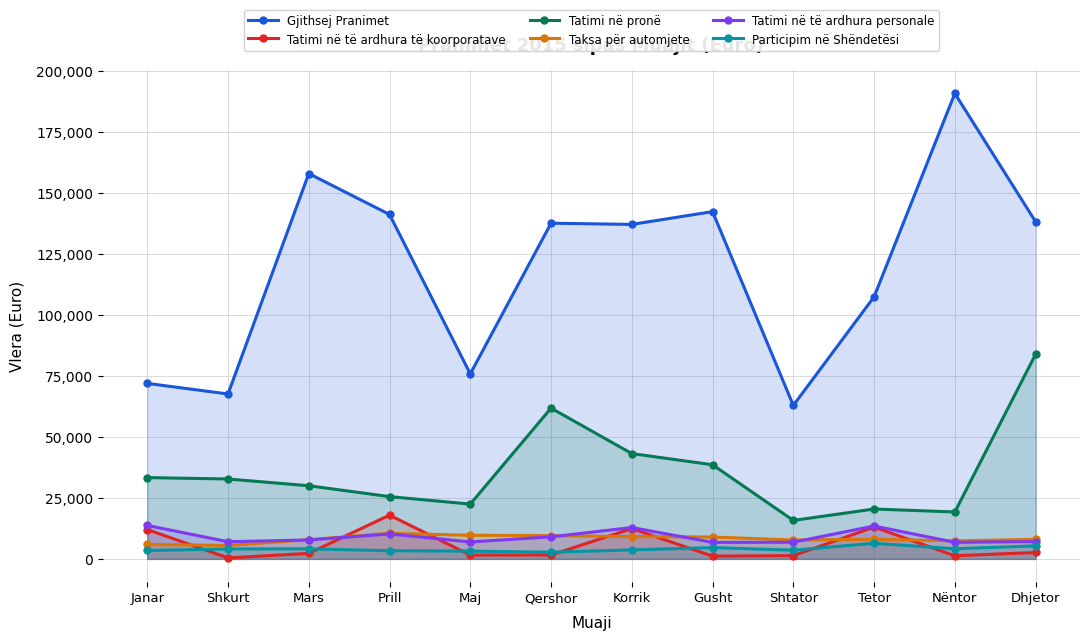

Between Shkurt and Tetor, which is larger?

Tetor